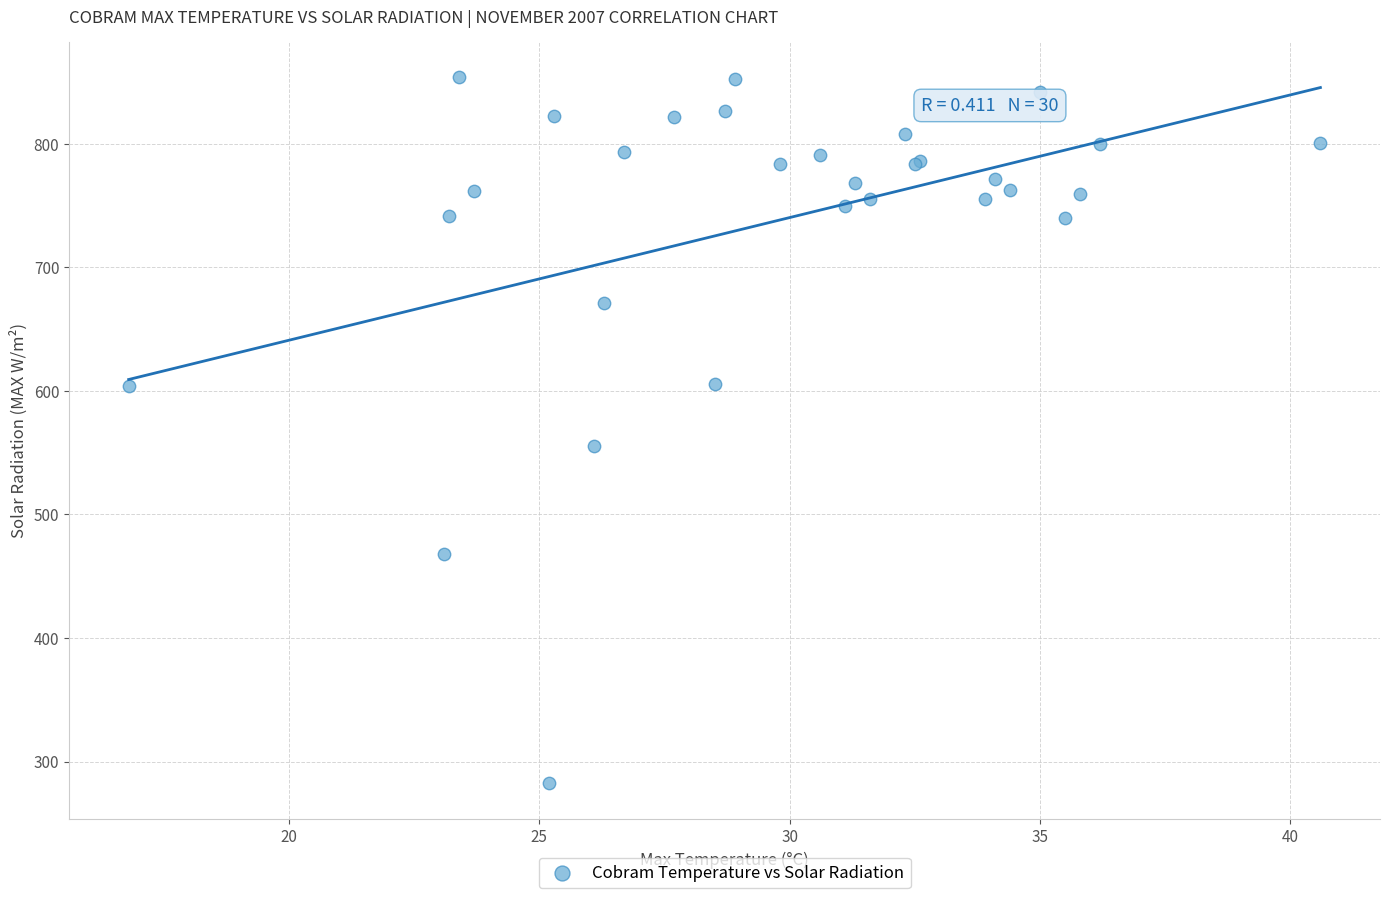

What Y value in the scatter plot is closest to 568?

555.2